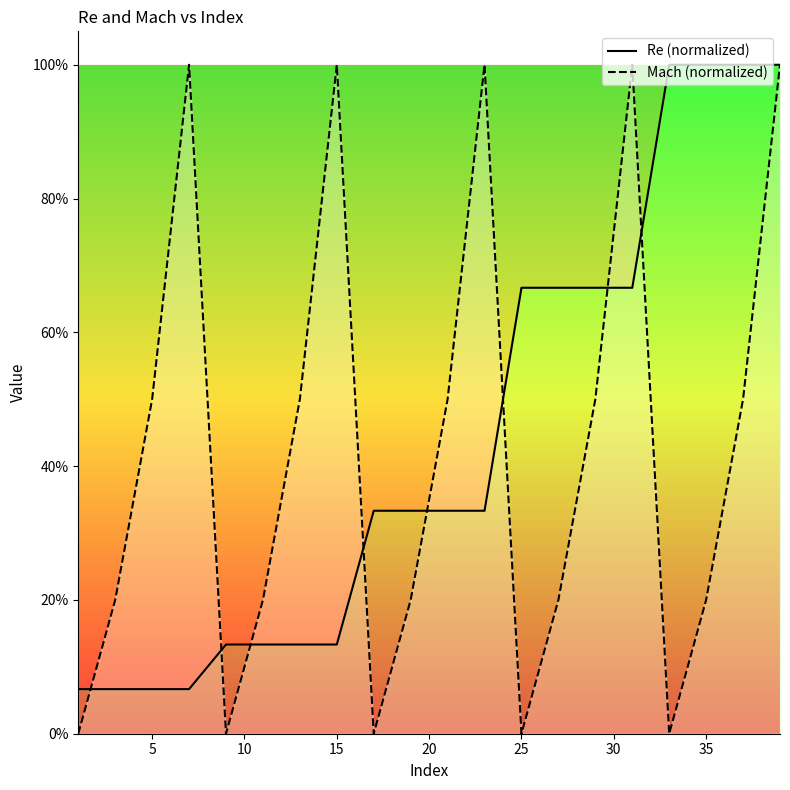

What is the difference between the maximum and minimum values in the Re series?

0.9